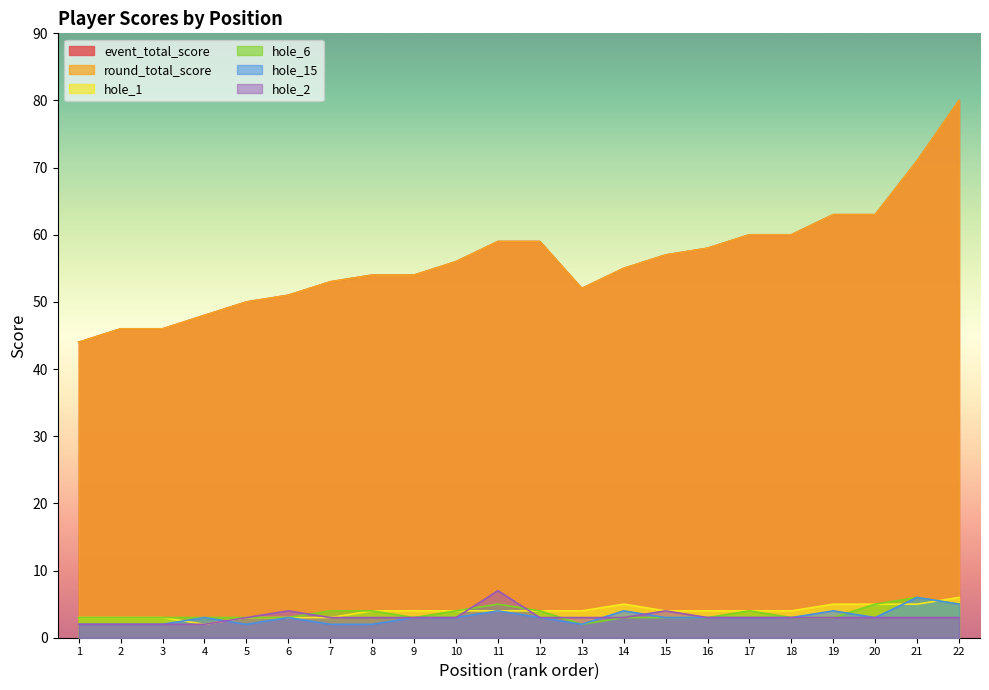

What is the label of the 21st point from the right?

2